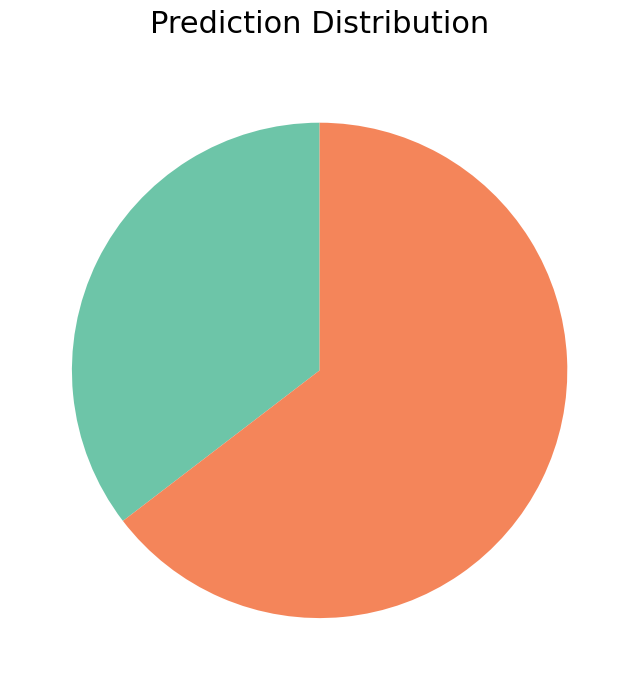

Does any single category account for the majority?

Yes